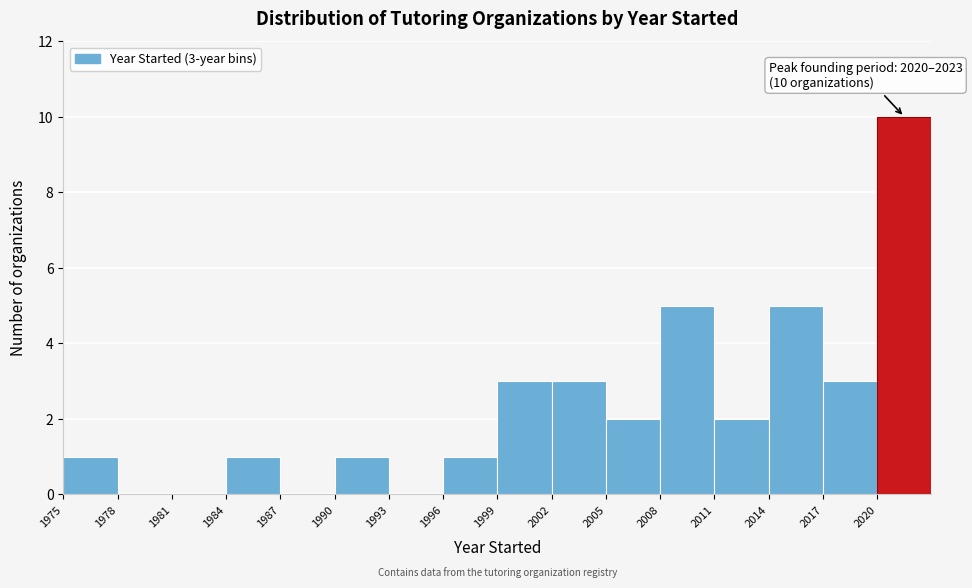

Which range on the x-axis has the tallest bar?

2020 to 2023